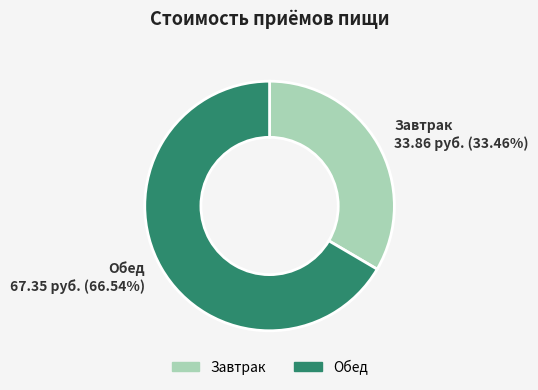

Which slice represents more than half of the pie?

Обед